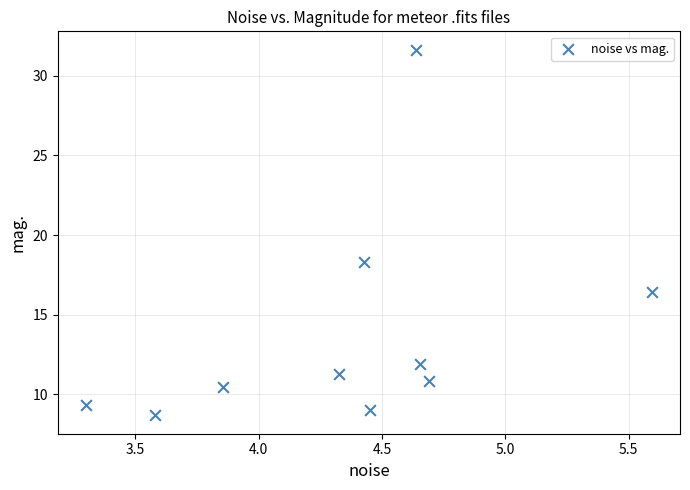

What Y value in the scatter plot is closest to 20?

18.3